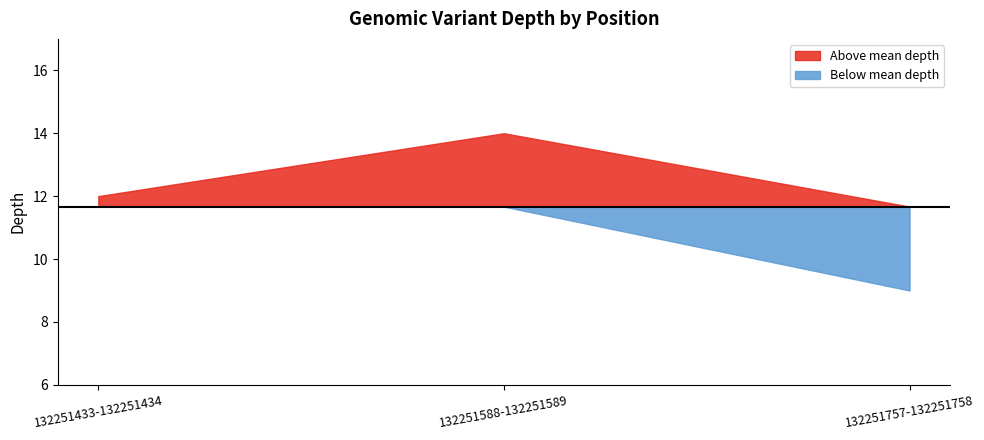

List the labels in order of value, largest first.

132251588-132251589, 132251433-132251434, 132251757-132251758